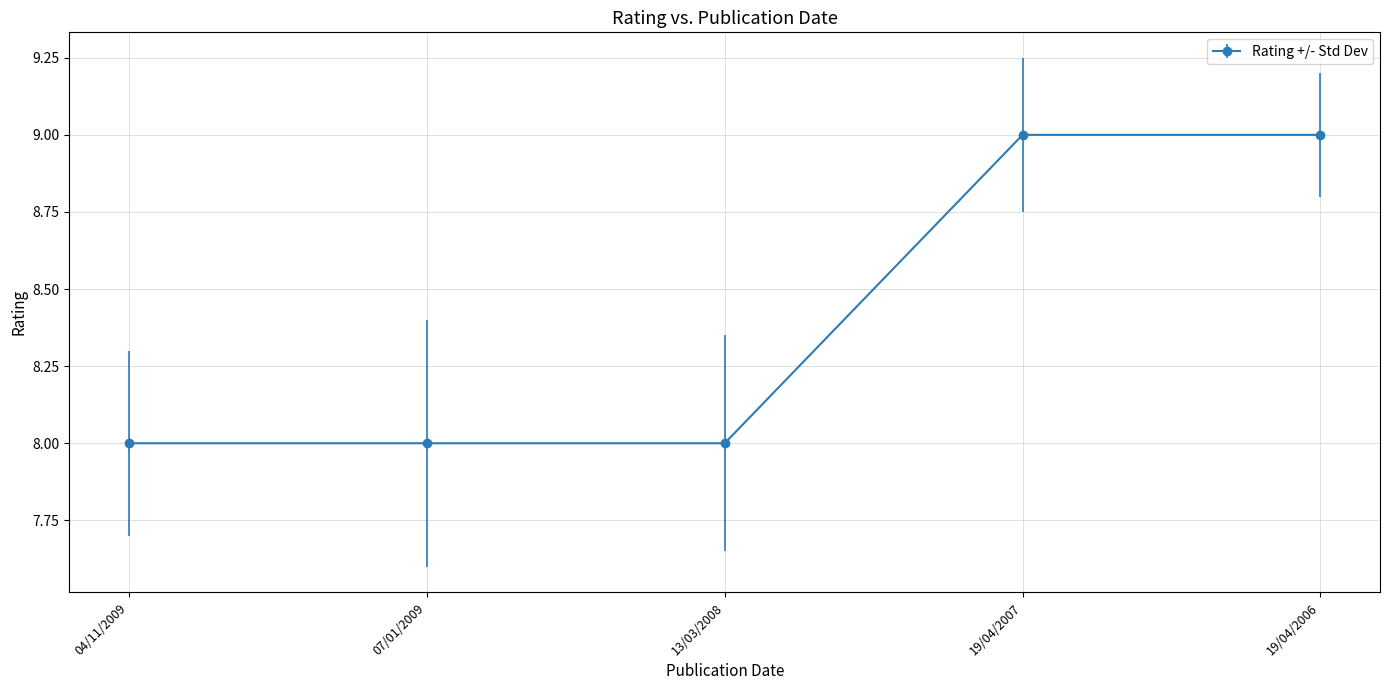

True or false: the data has more than 2 interior local peaks.

False